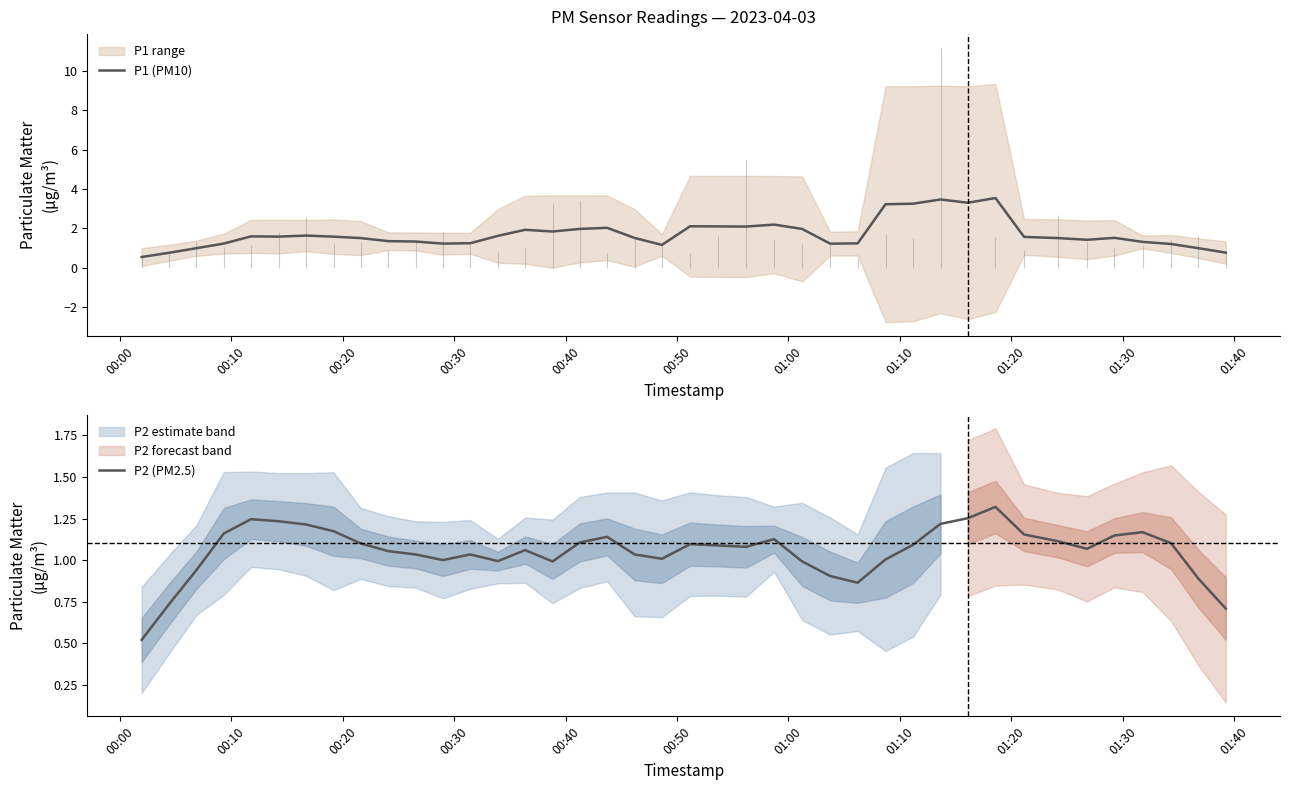

True or false: P2 (PM2.5) and P1 (PM10) cross at least once.

False